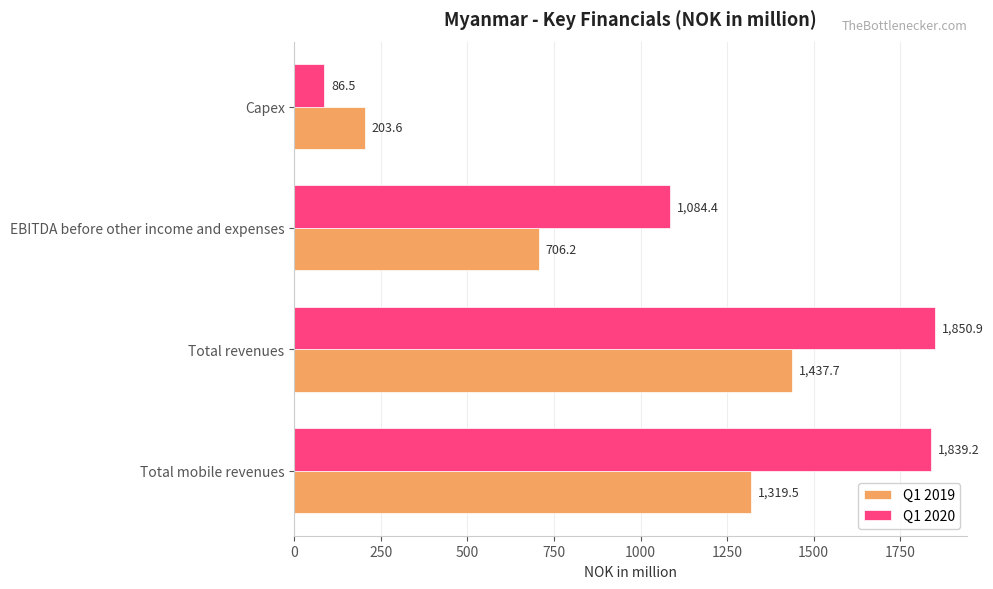

Which category has the highest value across all series?

Total revenues